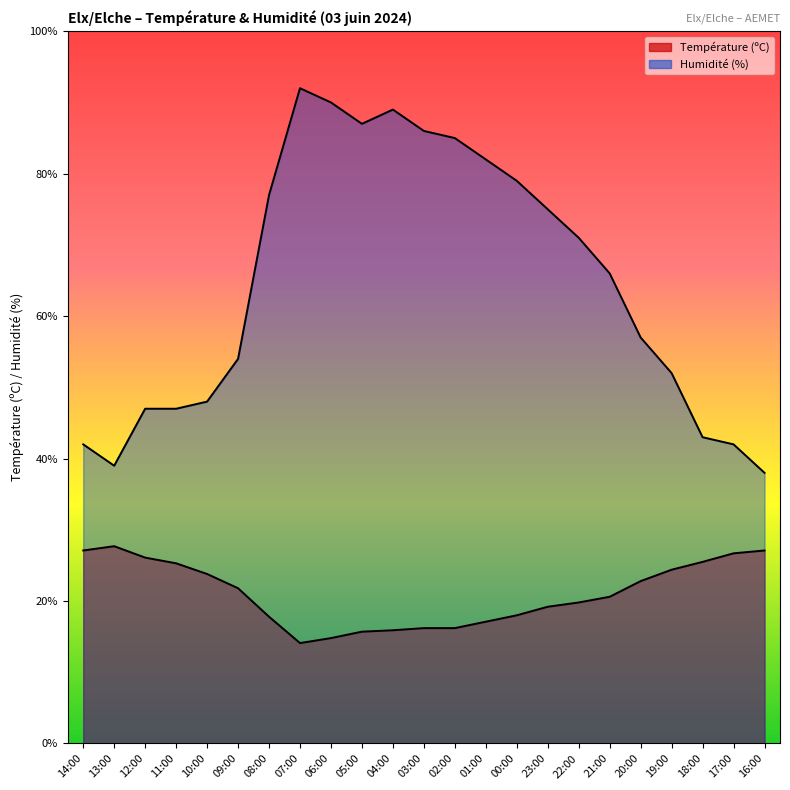

What is the difference between the highest and lowest values at 00:00?

61.0